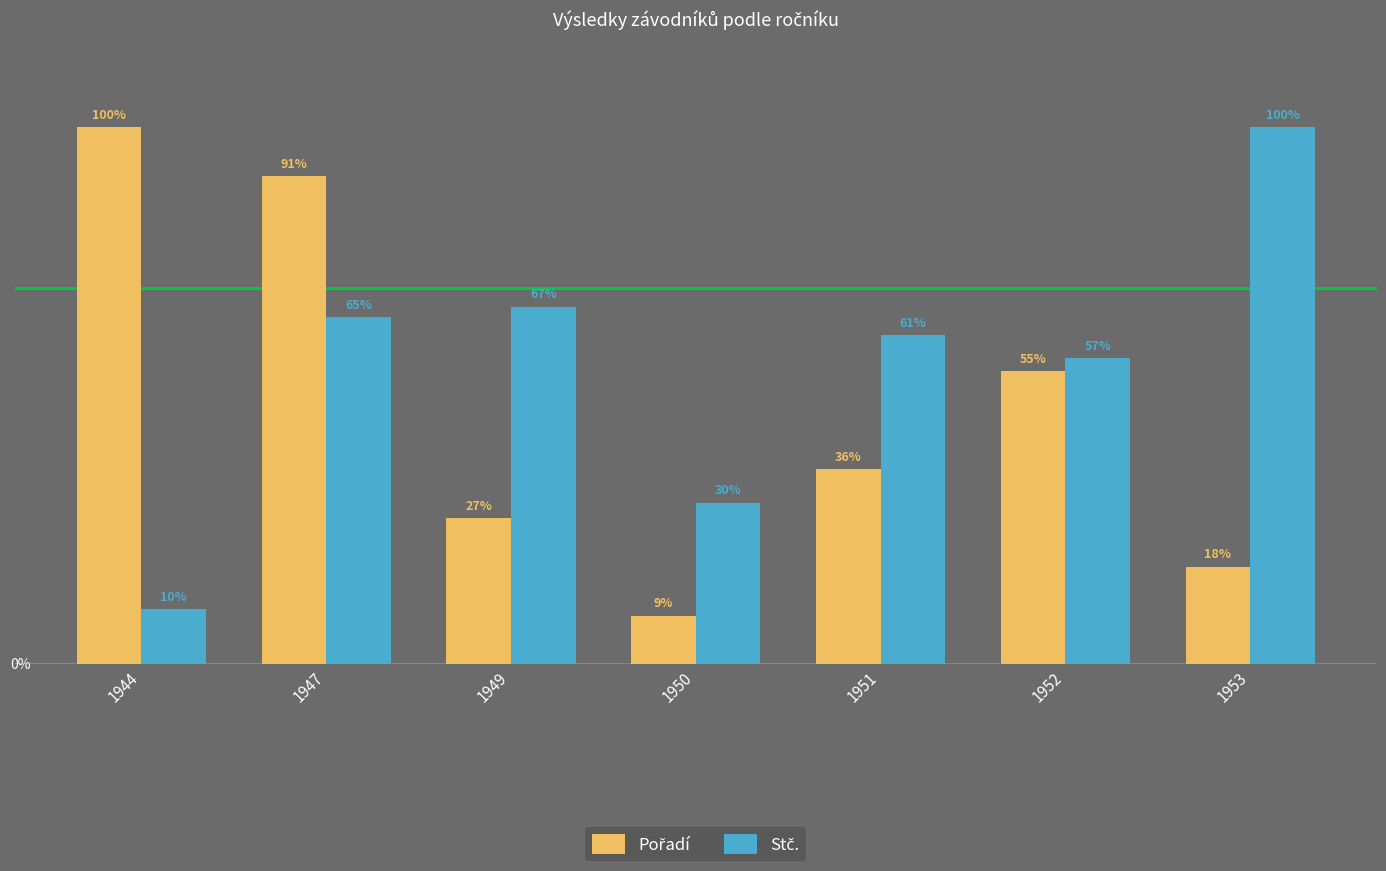

At which label does Pořadí reach its peak?

1944